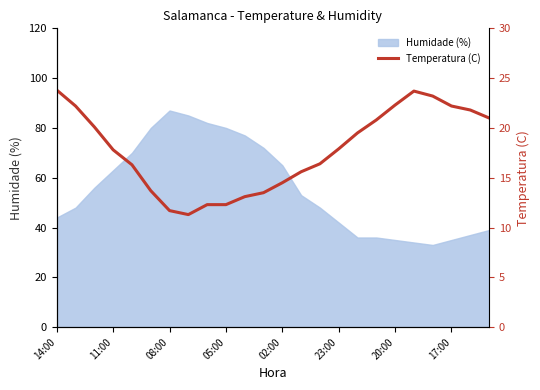

At which category does the data reach its first local peak?

19